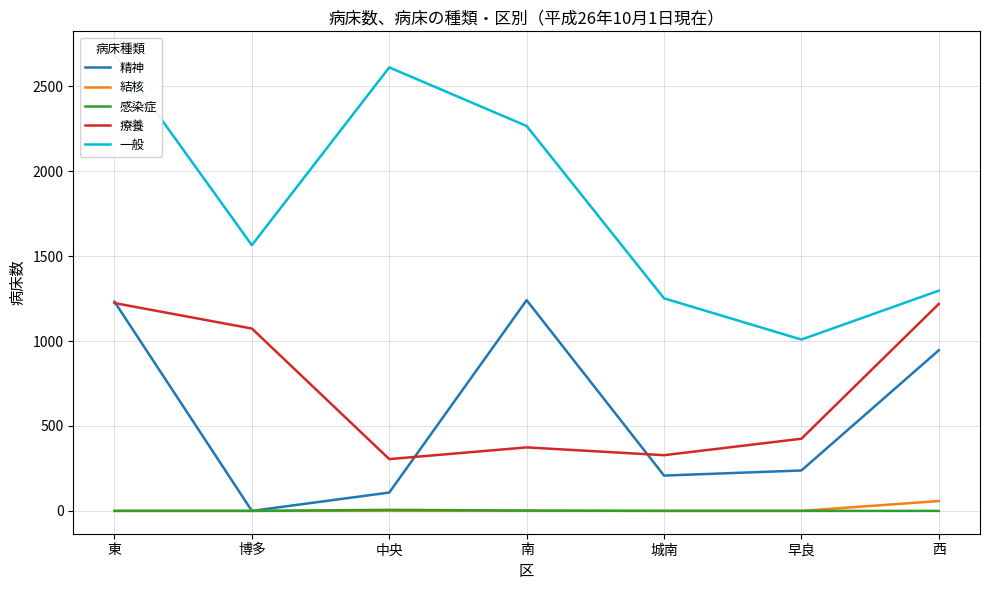

What is the value of the 一般 point at the 7th from the left?

1297